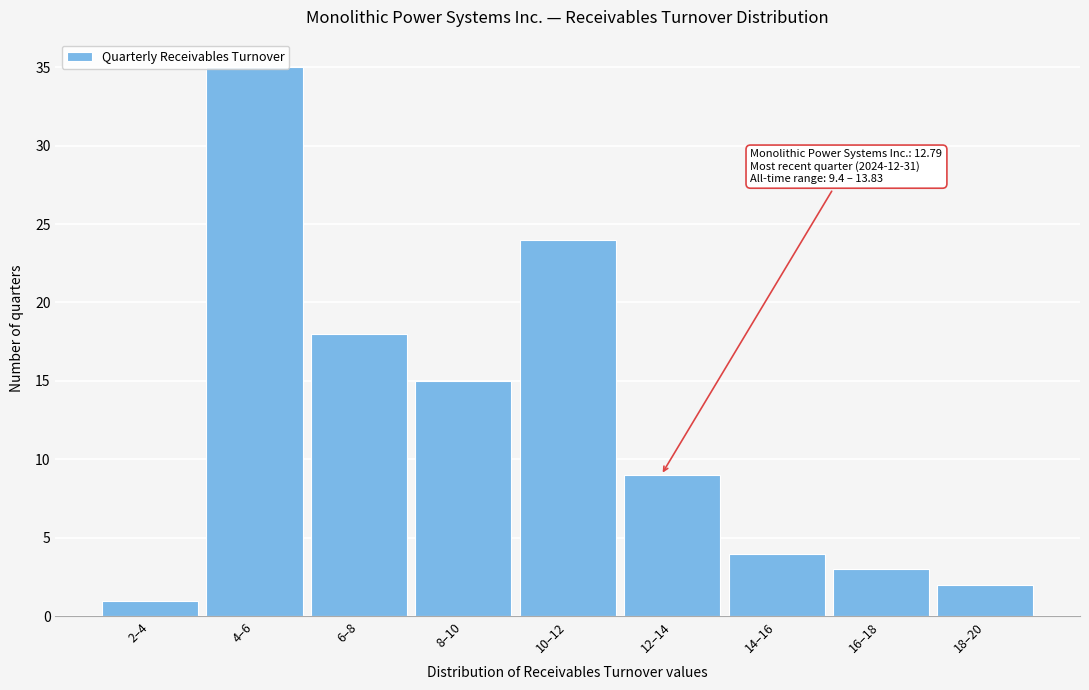

What value does the data have at 8–10, to the nearest 5?

15